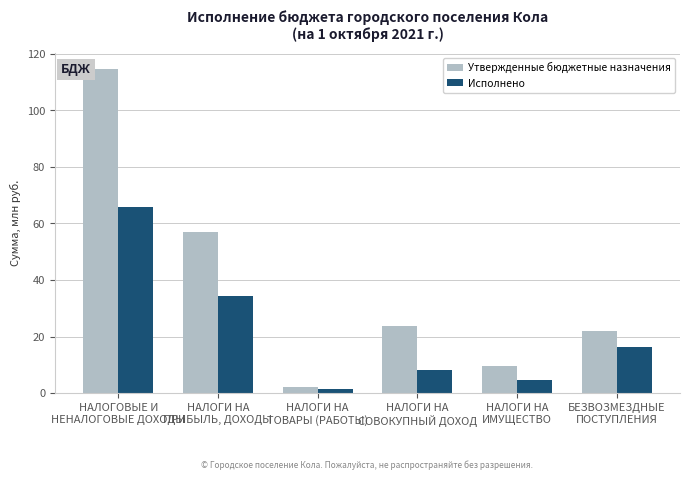

How many series are shown in this chart?

2